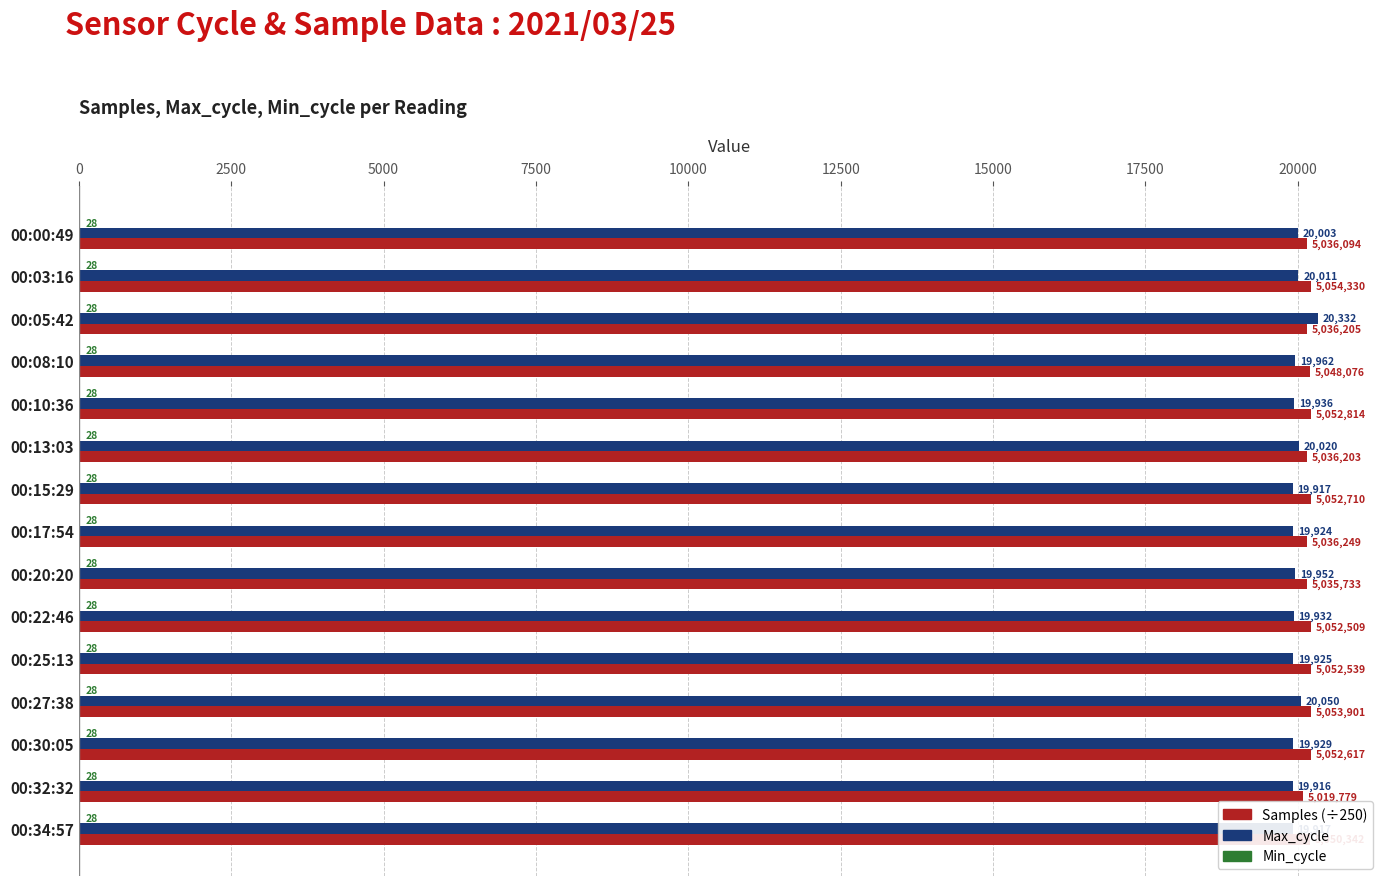

Is it true that Samples (÷250) equals 30525.6 at 00:32:32?

False